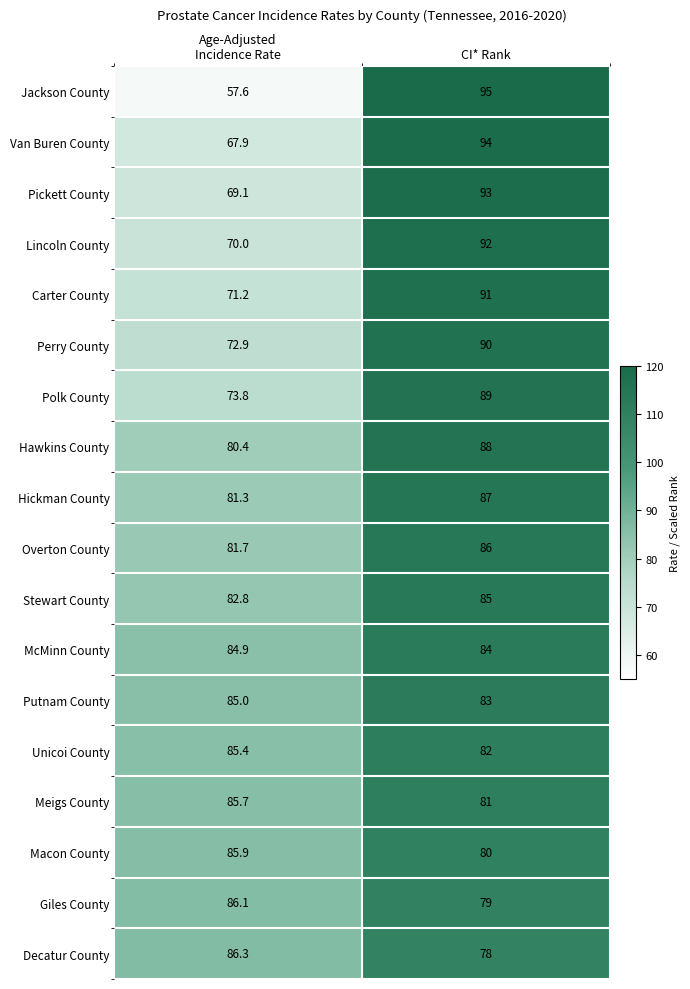

Rank the series at CI* Rank from highest to lowest value.

Jackson County, Van Buren County, Pickett County, Lincoln County, Carter County, Perry County, Polk County, Hawkins County, Hickman County, Overton County, Stewart County, McMinn County, Putnam County, Unicoi County, Meigs County, Macon County, Giles County, Decatur County